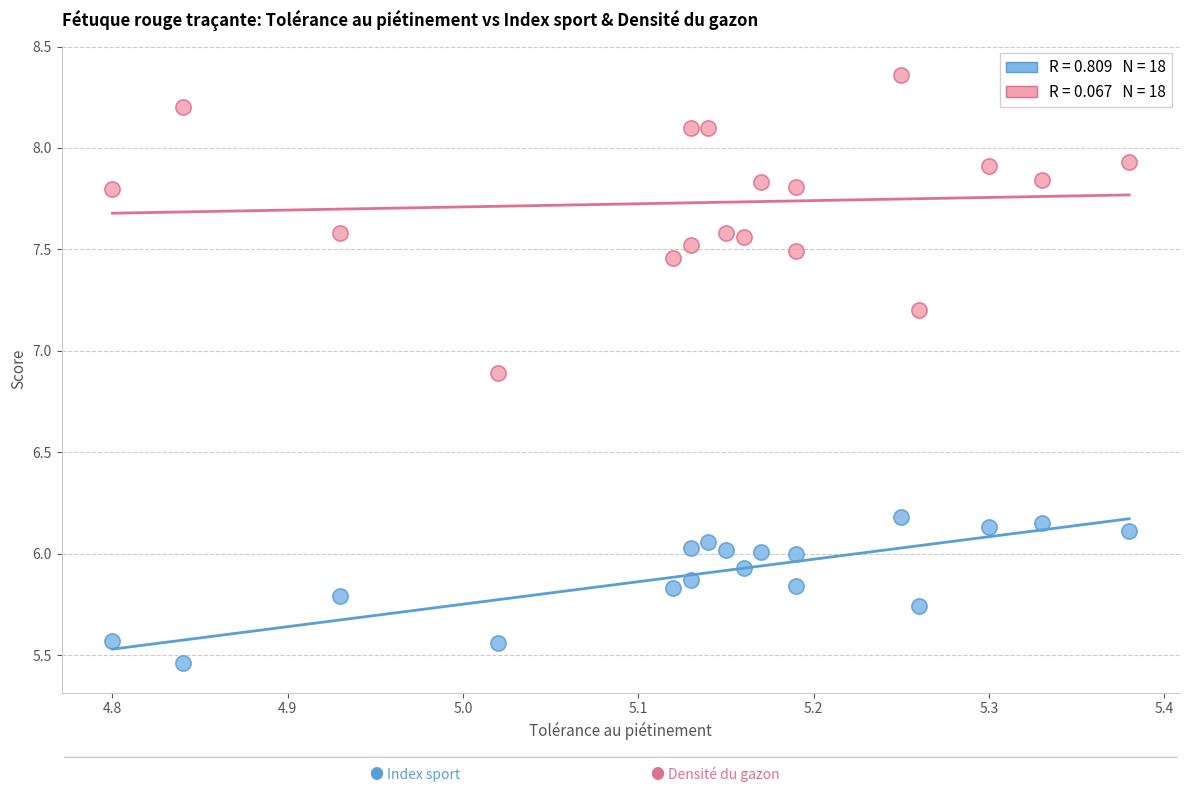

Across all data points, what is the range of Y values (max minus min)?

2.9